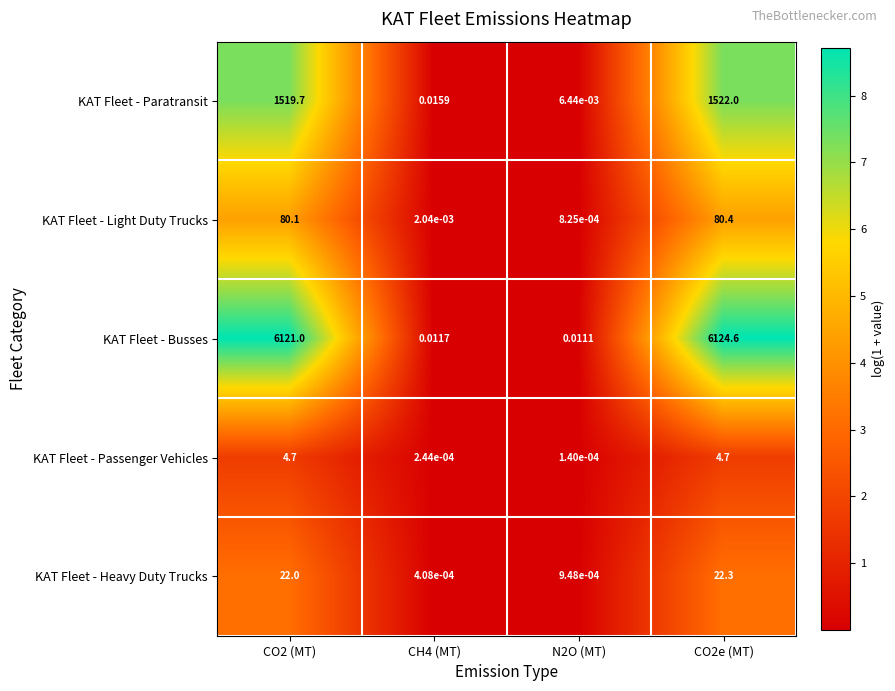

Which label corresponds to the largest value in the chart?

CO2e (MT)